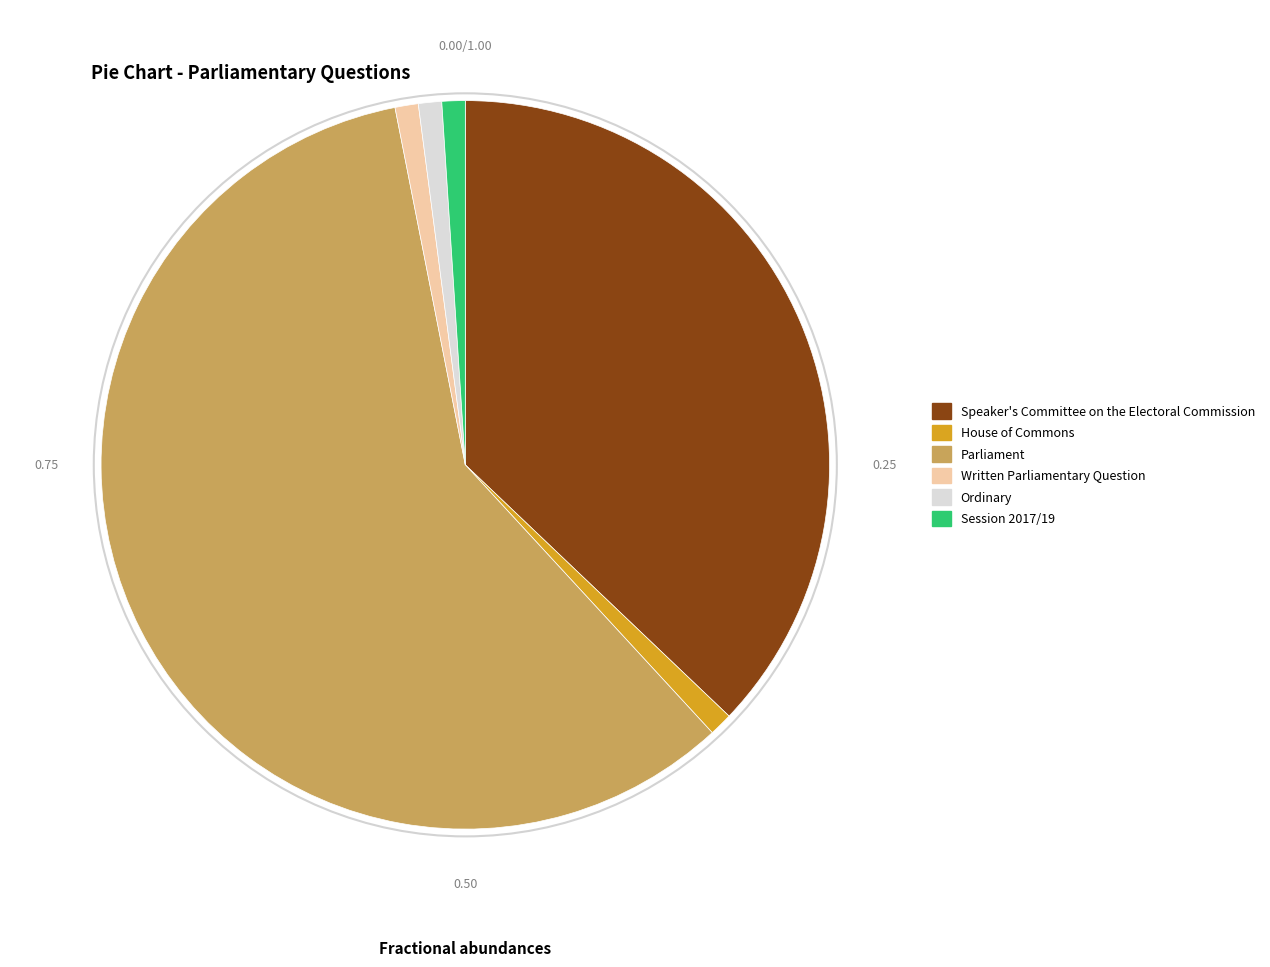

Which slice is the largest?

Parliament